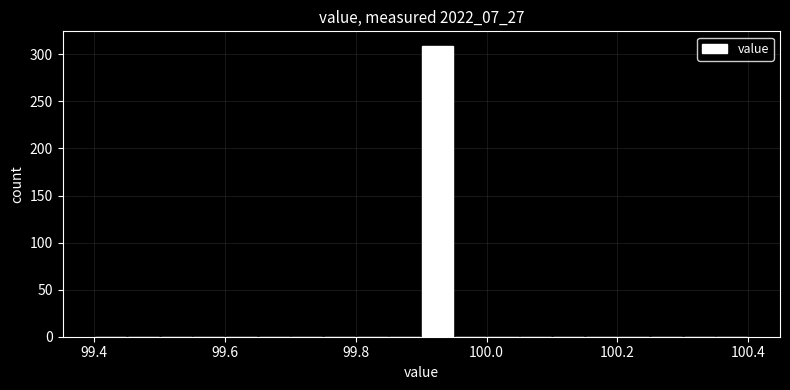

Read against the x-axis, roughly where is the centre of the tallest bar?

99.92